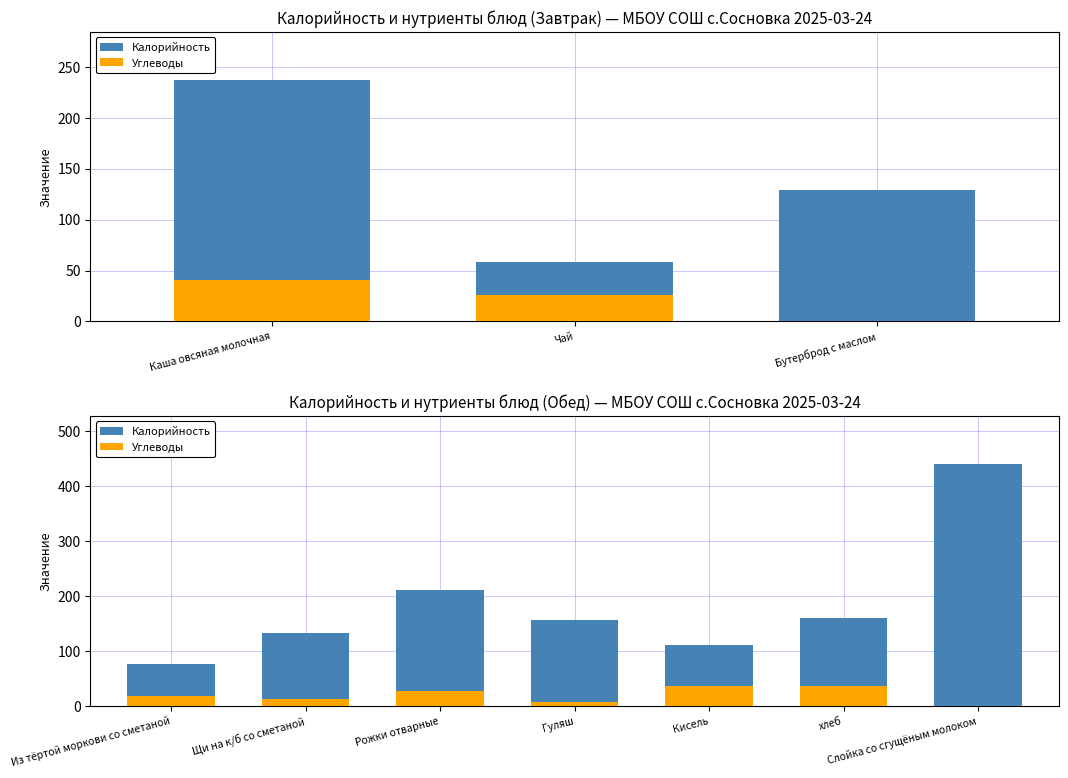

How many bars are there in each group?

2